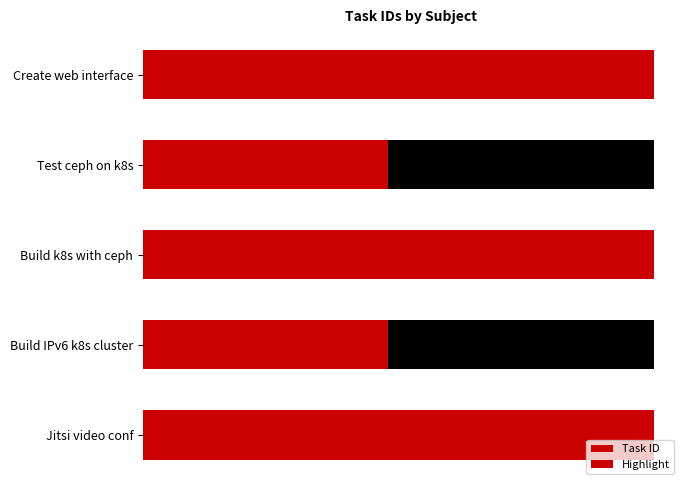

Count the number of categories in the chart.

5